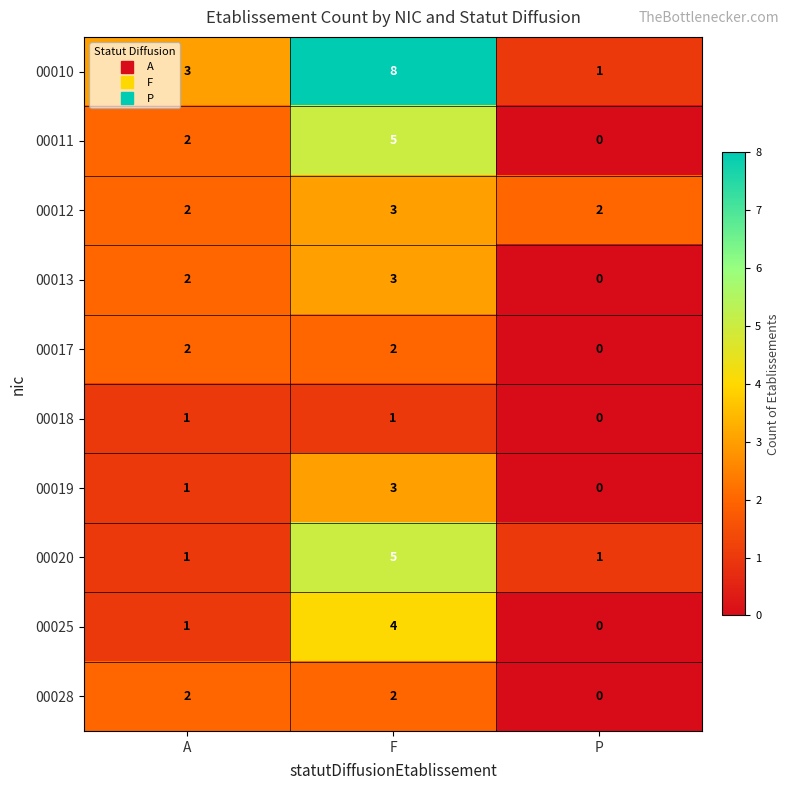

What is the total value across all series at P?

4